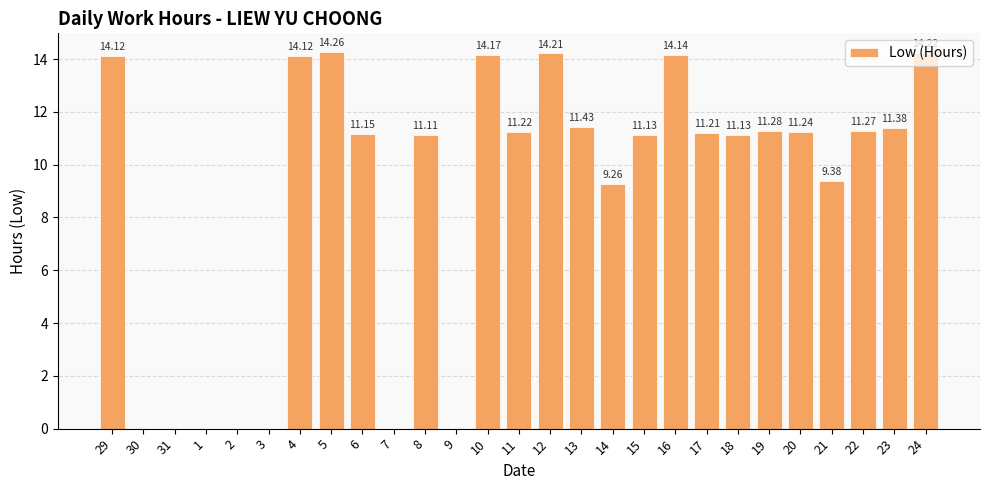

Between 9 and 5, which is larger?

5